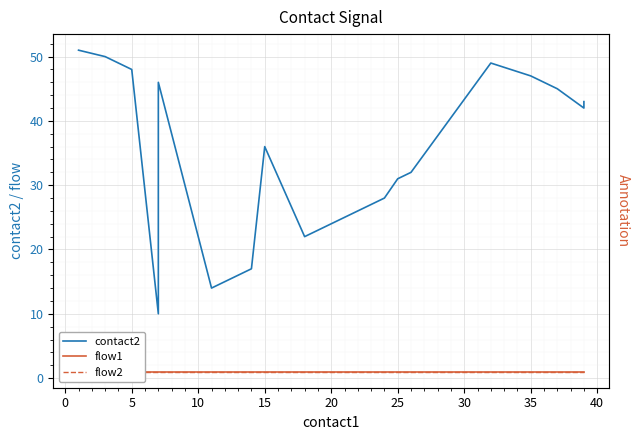

True or false: flow2 and contact2 cross at least once.

False